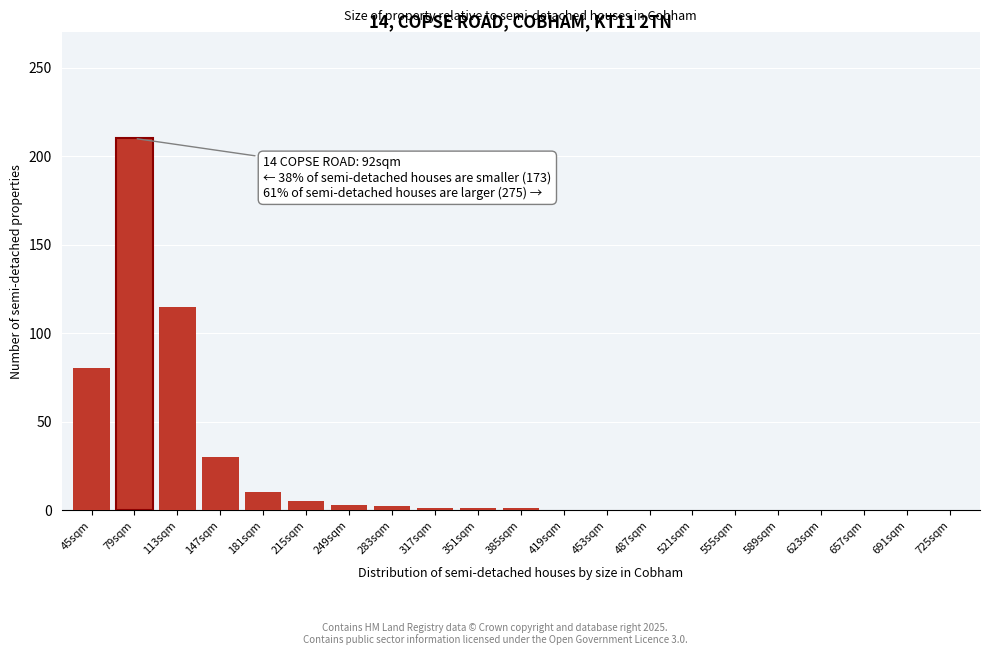

Where is the data nearest to the value 105?

113sqm